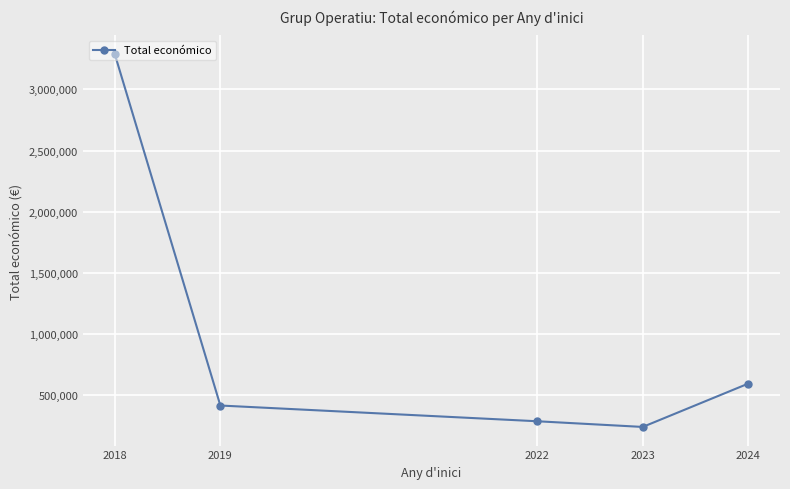

Rank the categories by value from lowest to highest.

2023, 2022, 2019, 2024, 2018